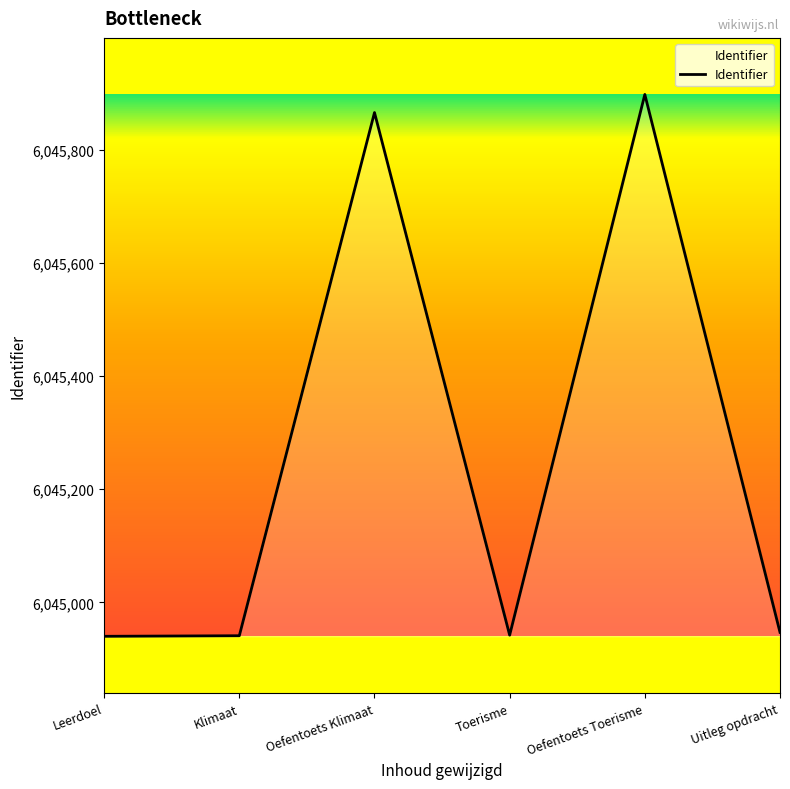

At which category does the chart reach its peak across all series?

Oefentoets Toerisme